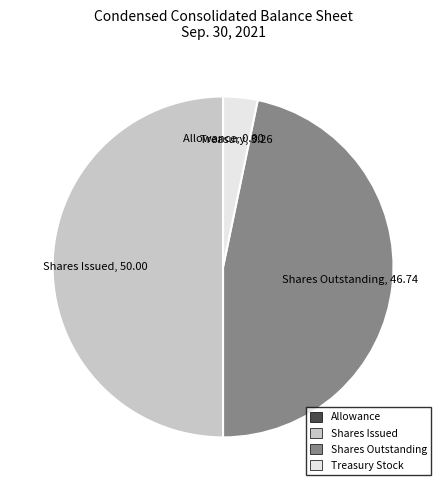

Which has a higher value, Treasury Stock or Shares Outstanding?

Shares Outstanding